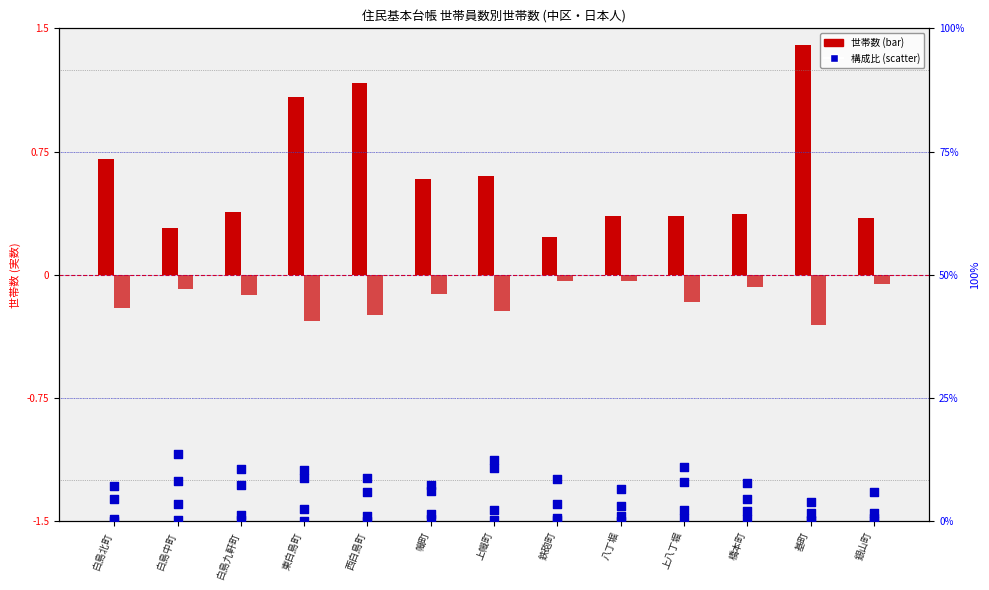

What is the total value across all series at 白島北町?

12.5